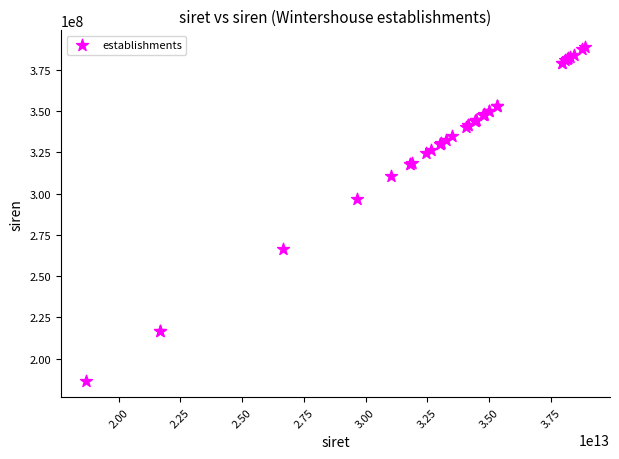

What Y value in the scatter plot is closest to 287821252?

296700578